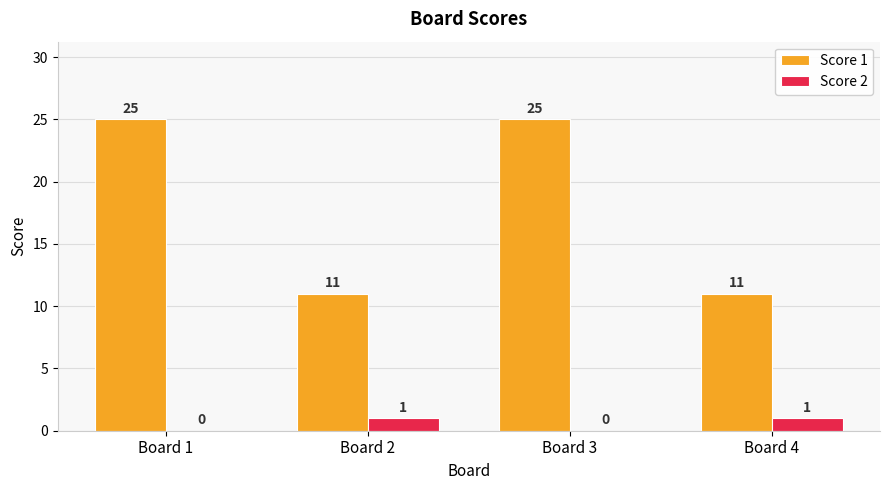

What is the total value across all series at Board 3?

25